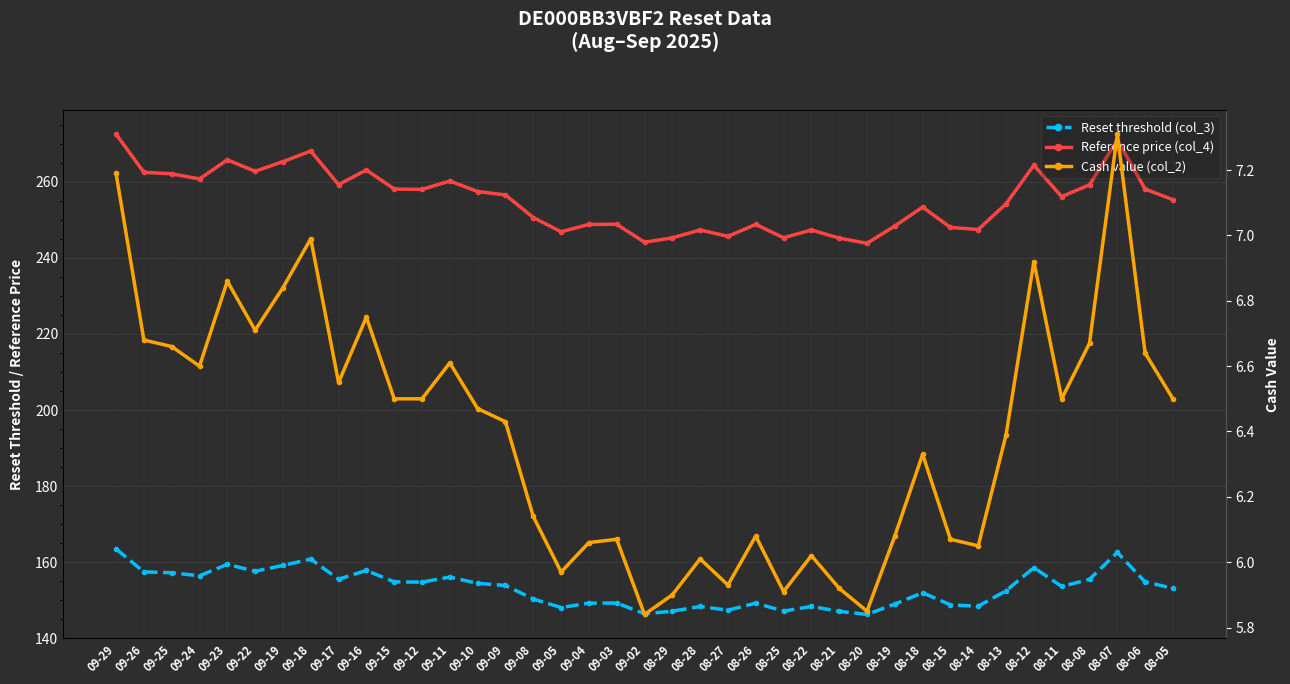

How many lines are shown in the chart?

3